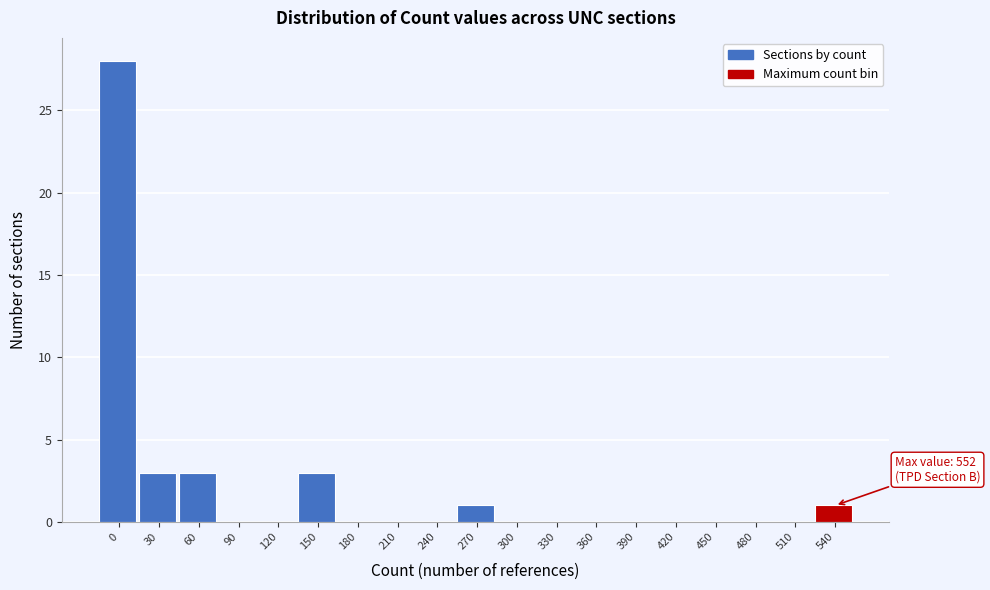

Reading left to right, extract all data points from this chart.

0=28	30=3	60=3	90=0	120=0	150=3	180=0	210=0	240=0	270=1	300=0	330=0	360=0	390=0	420=0	450=0	480=0	510=0	540=1